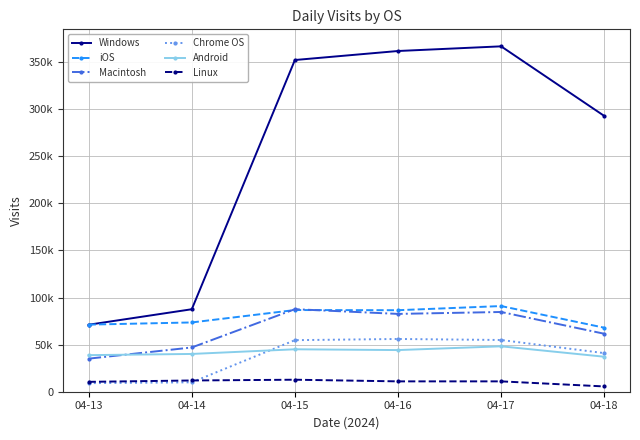

Between which two adjacent categories do iOS and Macintosh first intersect?

04-14 and 04-15